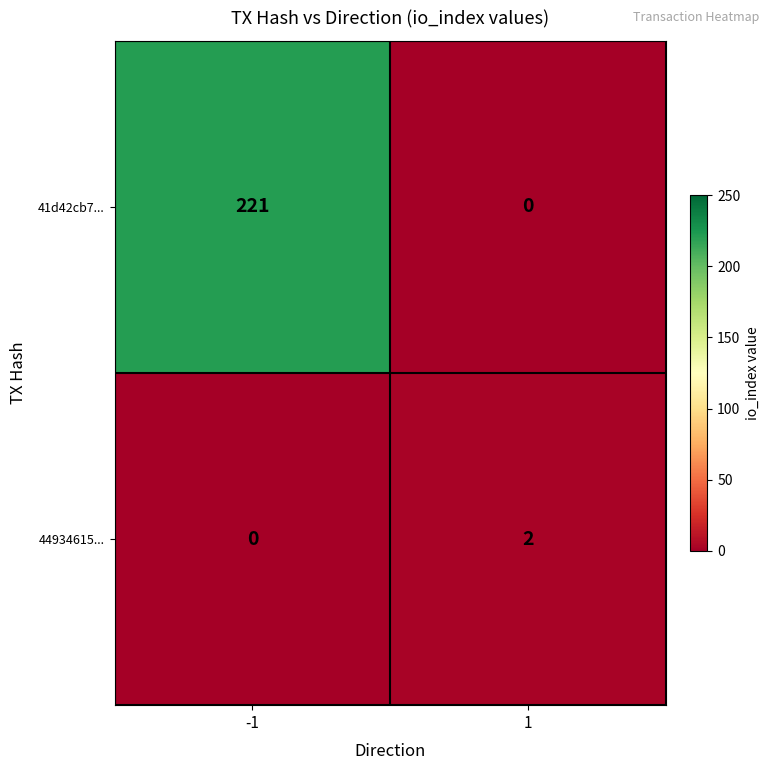

Which series has the largest total across all categories?

41d42cb7...